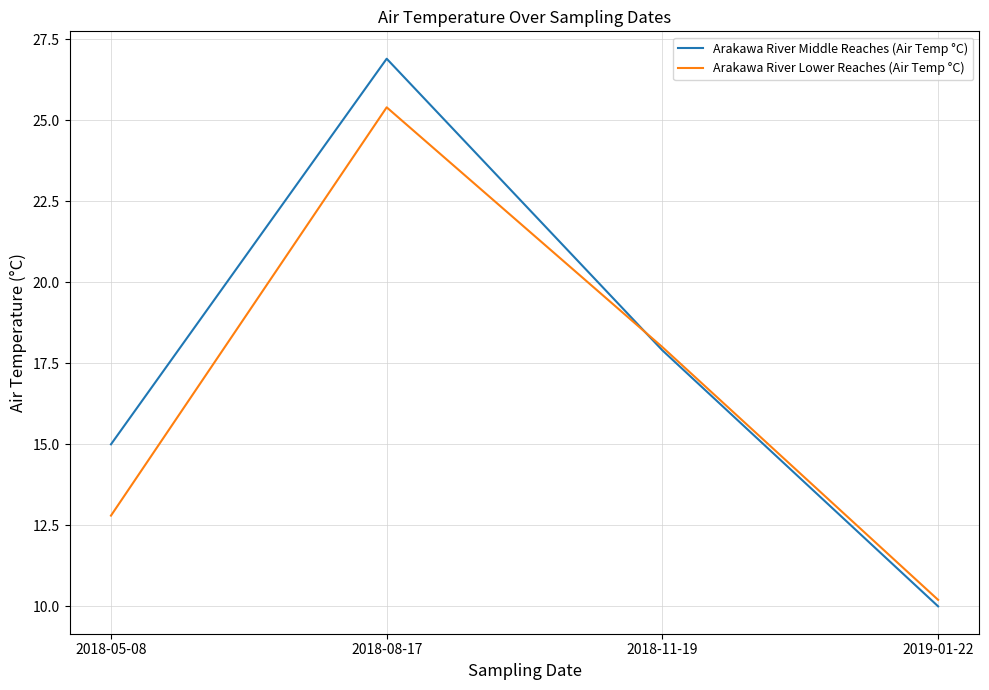

How many values in the Arakawa River Lower Reaches (Air Temp °C) series are below 18?

2